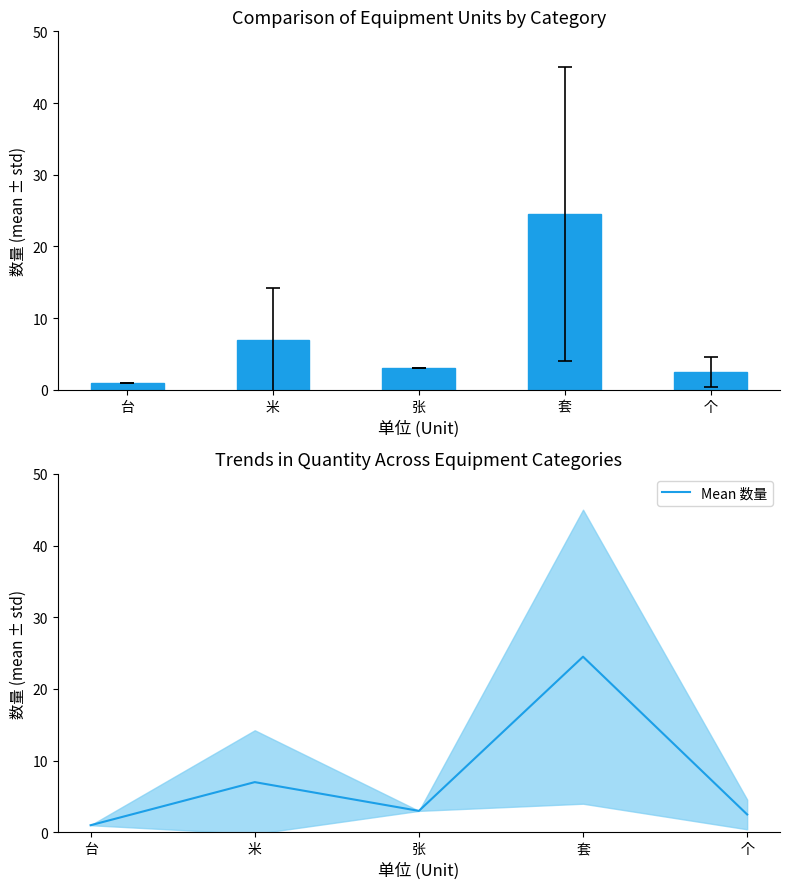

What is the total value across all series at 套?

49.0